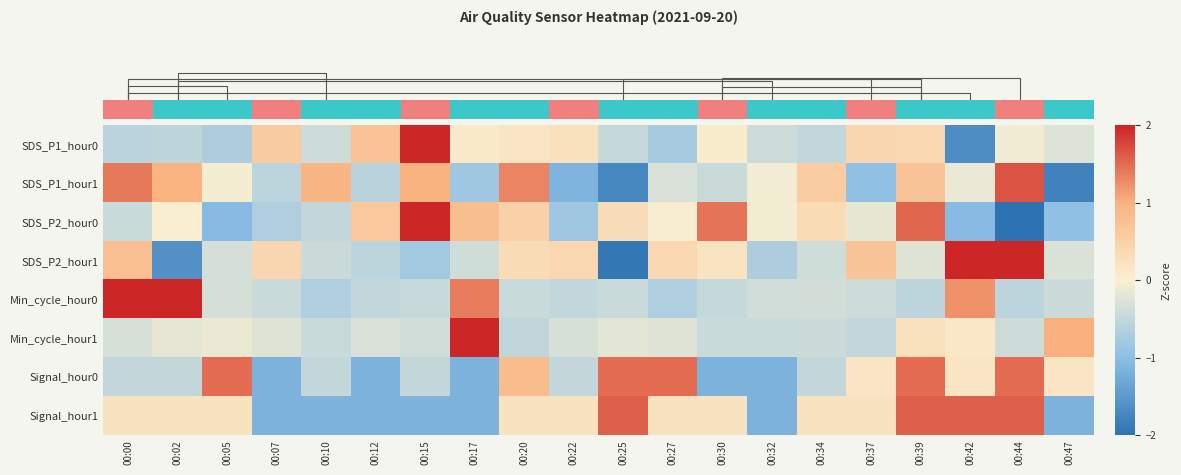

Count the number of categories in the chart.

20